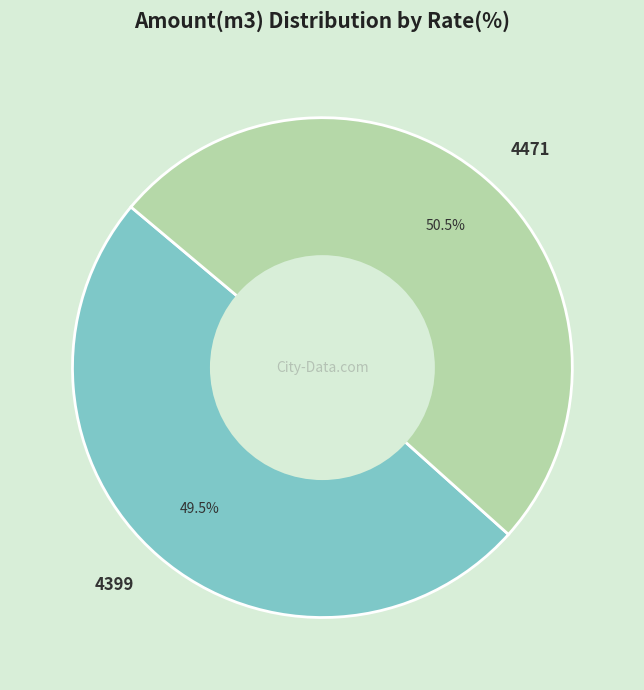

Combined, what portion of the pie is 4471 and 4399?

100.0%